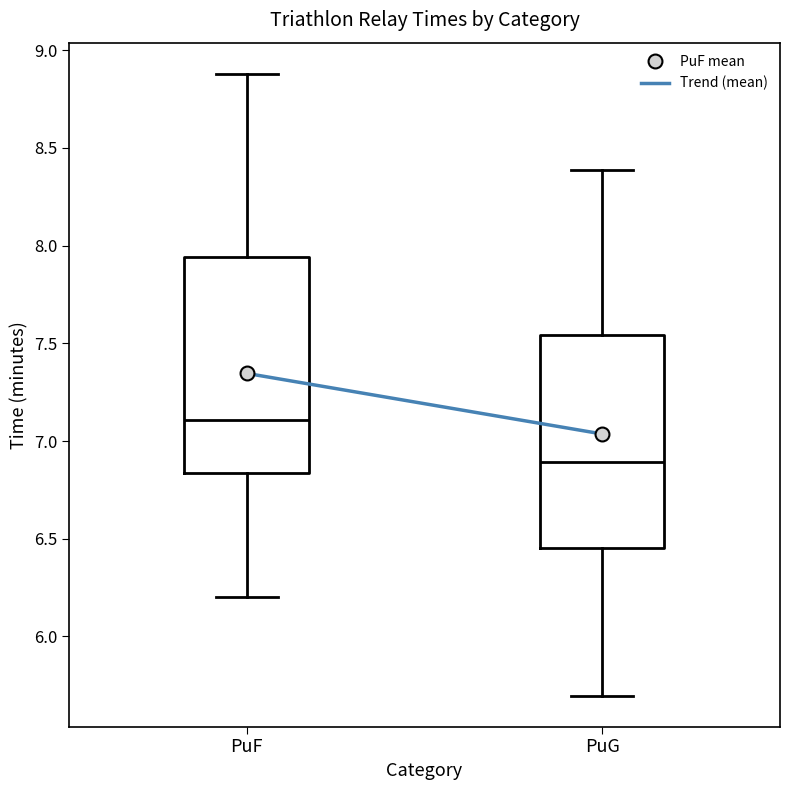

Which box's median line is the lowest?

PuG